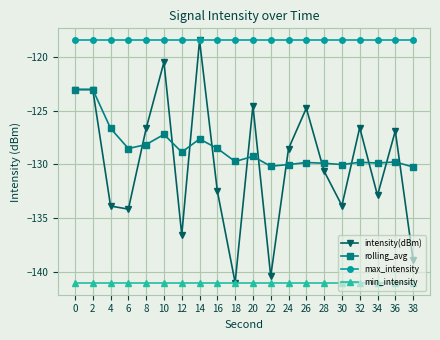

True or false: rolling_avg and min_intensity intersect in this chart.

False